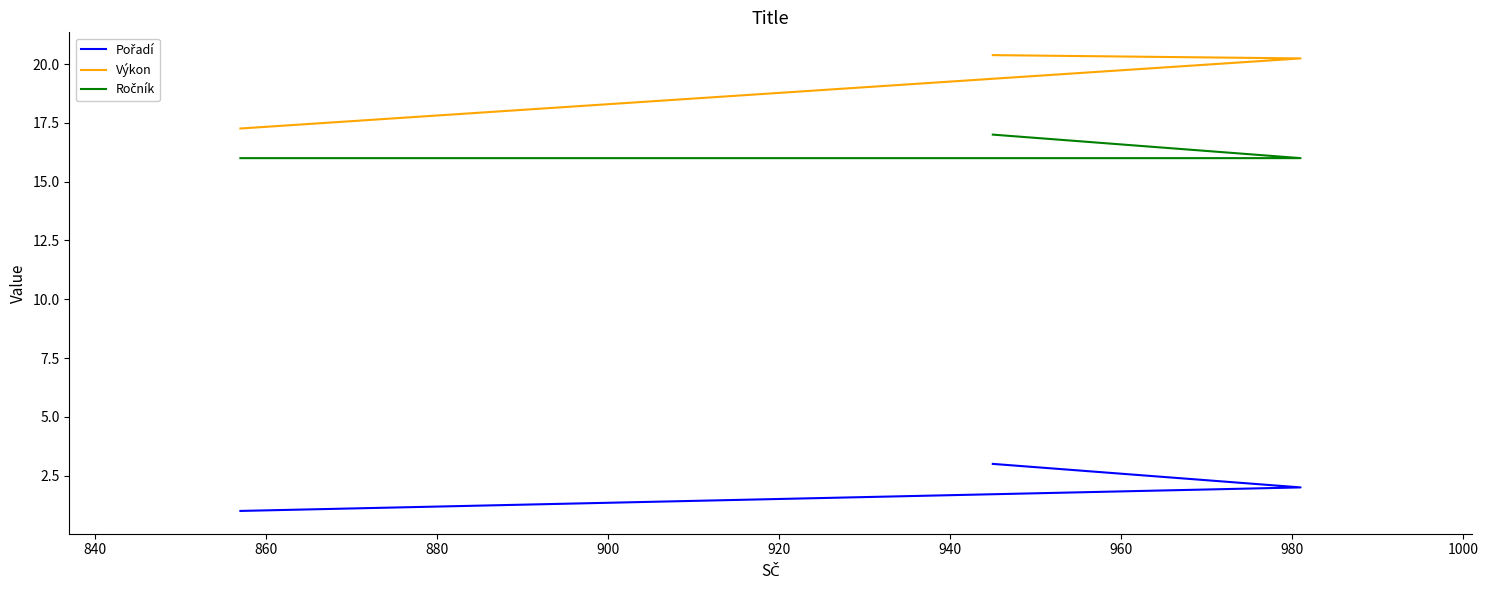

How many values in the Pořadí series exceed 2?

1